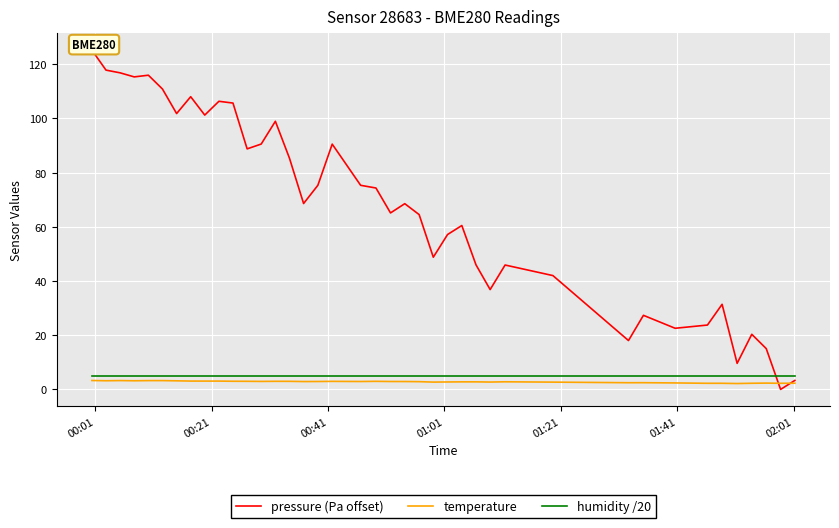

What is the difference between the second highest and minimum values in the temperature series?

1.1